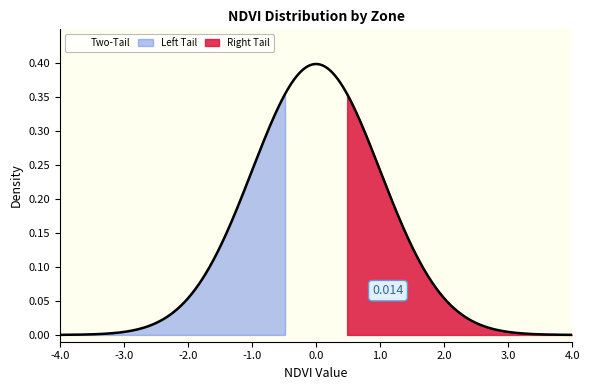

What is the sum of all values?

20.3